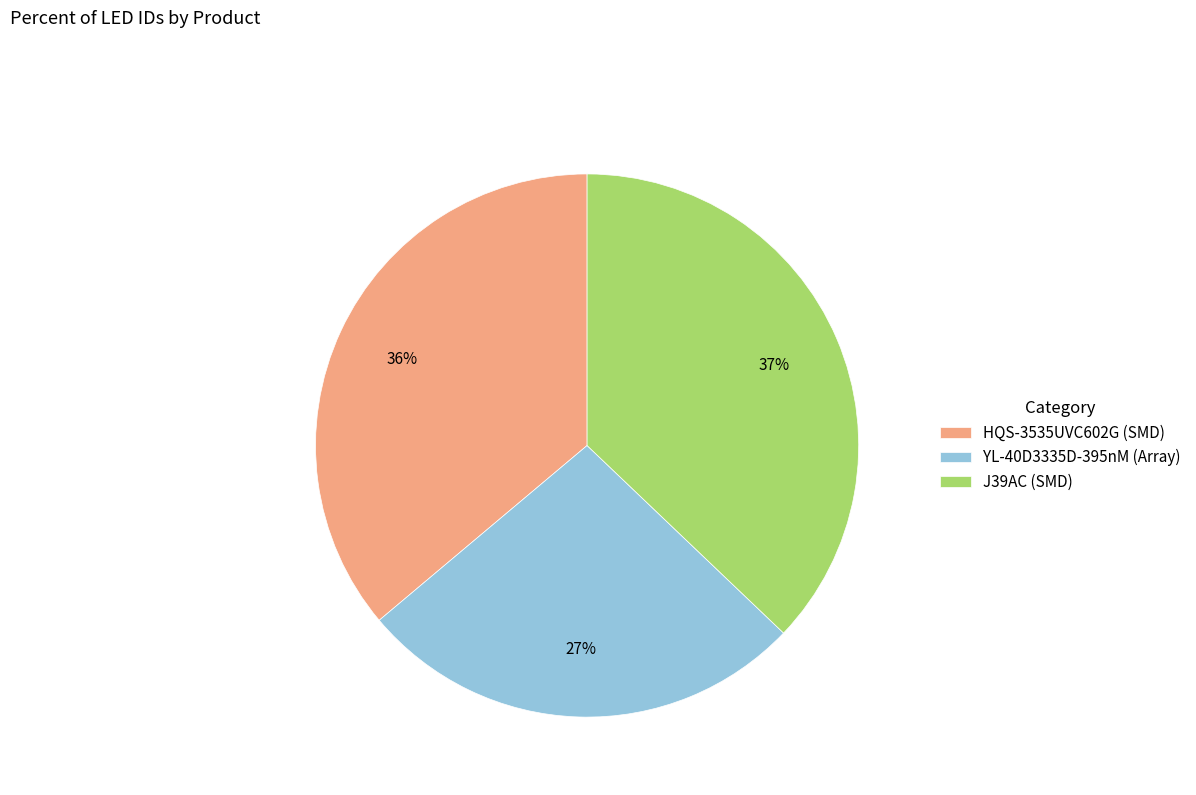

What is the ratio of the value at HQS-3535UVC602G (SMD) to the value at J39AC (SMD)?

1.0